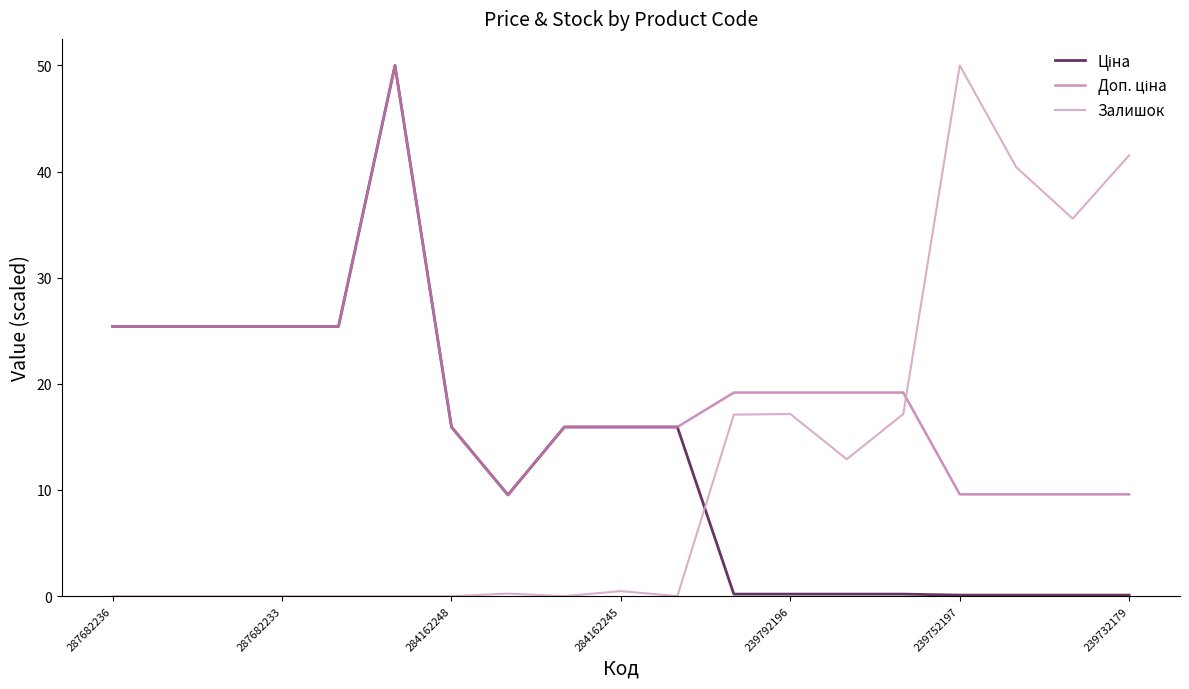

What is the sum of all Залишок values?

232.5